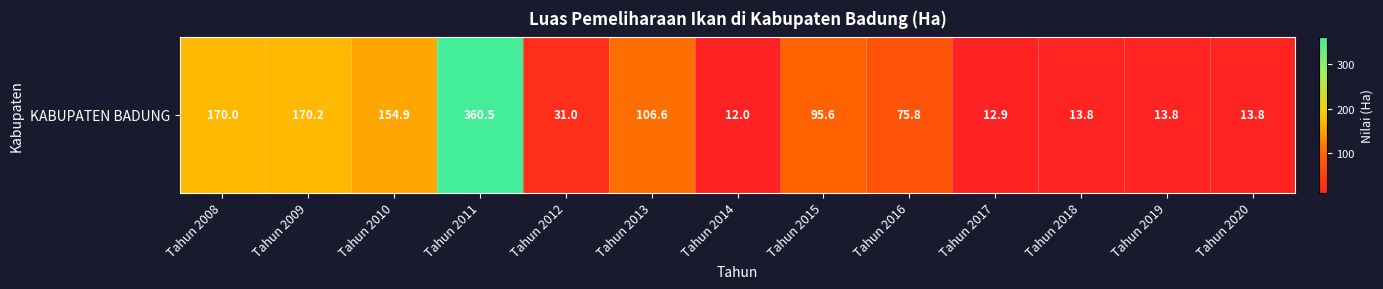

List the labels in order of value, largest first.

Tahun 2011, Tahun 2009, Tahun 2008, Tahun 2010, Tahun 2013, Tahun 2015, Tahun 2016, Tahun 2012, Tahun 2018, Tahun 2019, Tahun 2020, Tahun 2017, Tahun 2014